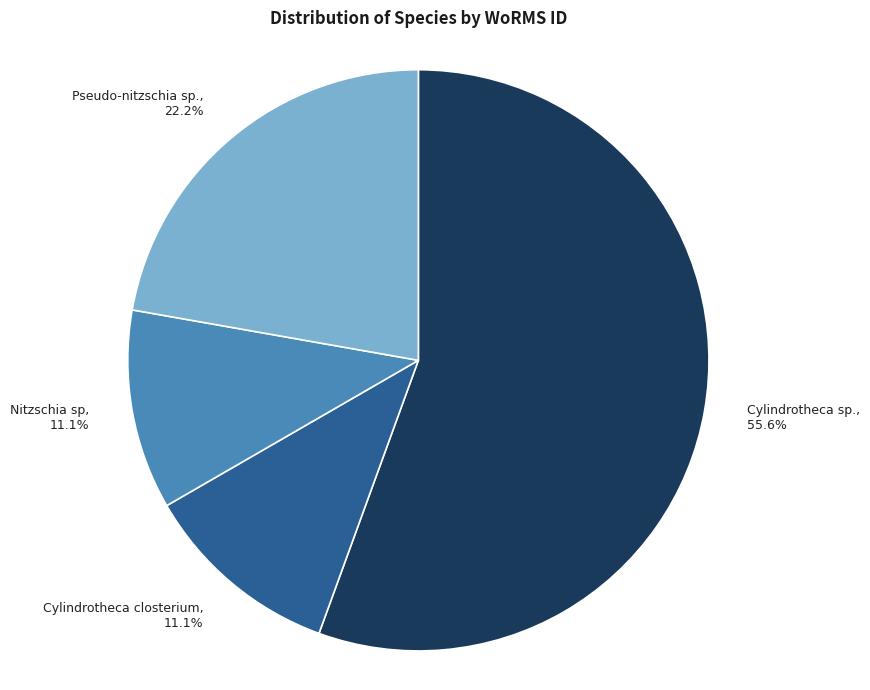

Approximately how many times larger is the value at Cylindrotheca sp. compared to Pseudo-nitzschia sp.?

2.5